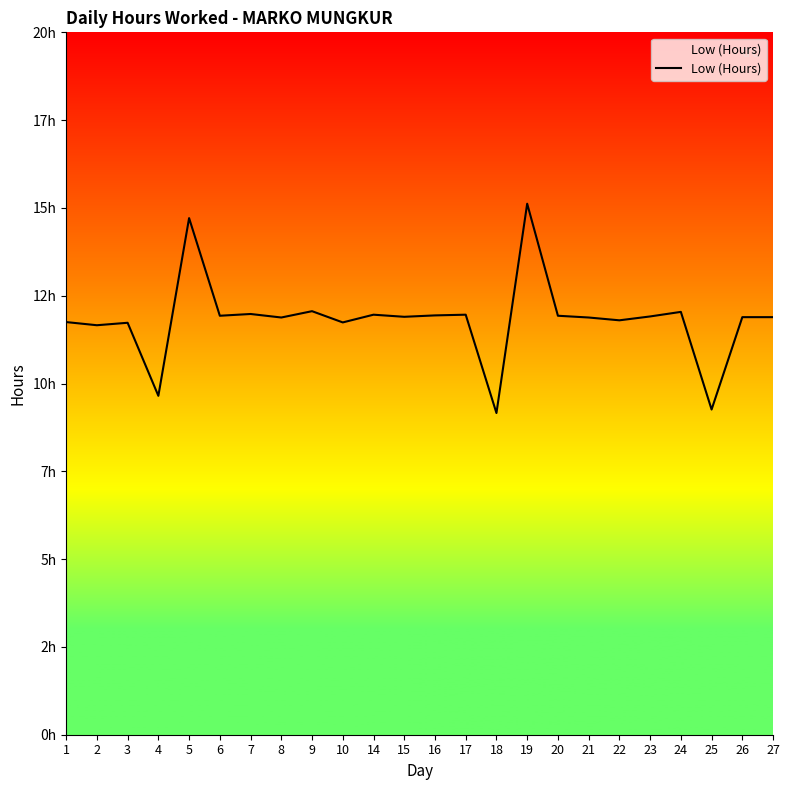

What is the sum of all values?

283.7